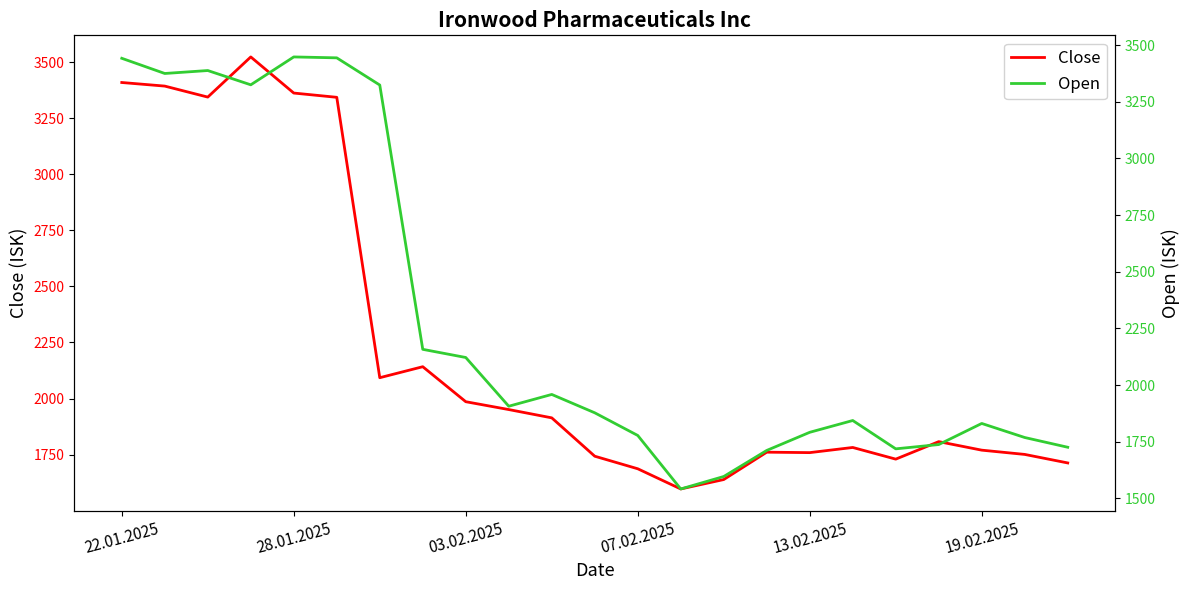

What is the minimum value for Close?

1597